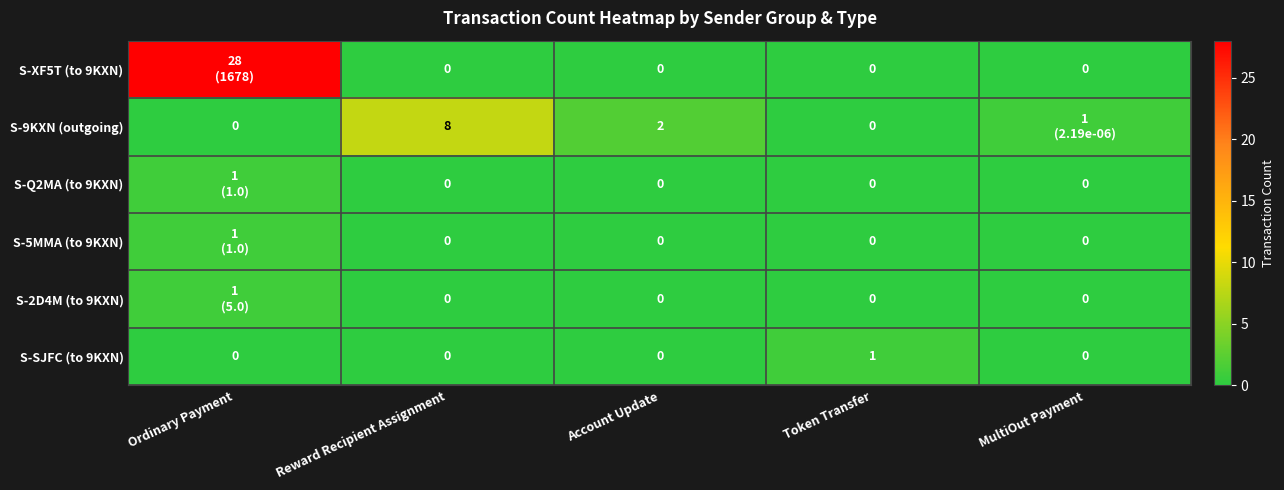

Is it true that S-SJFC (to 9KXN) equals 0 at Ordinary Payment?

True